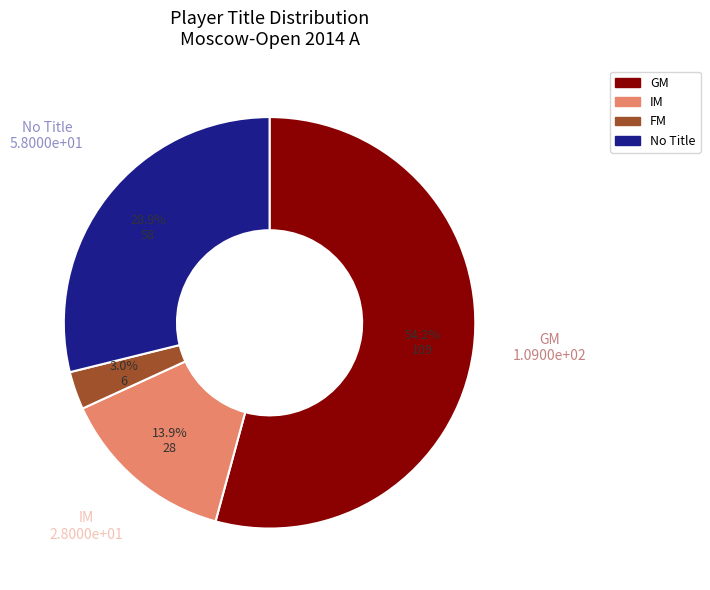

Does any single category account for the majority?

Yes